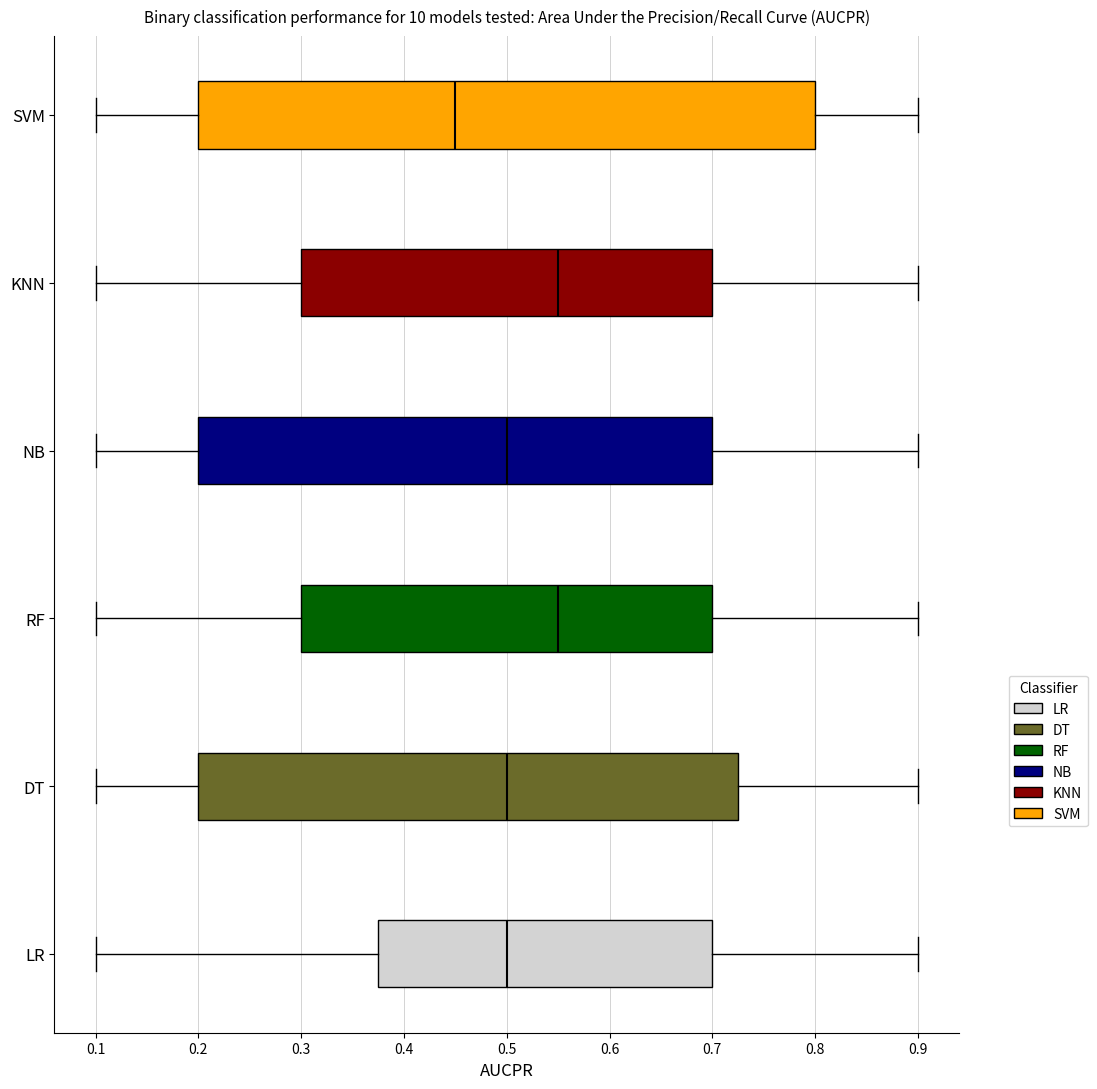

Reading bottom to top, read every box against the x-axis: the position of its median line, the range the box covers, and the ends of its whiskers. The values are not printed on the chart, so give them approximately, as read against the axis.

LR: median 0.50, box 0.38 to 0.70, whiskers 0.10 to 0.90
DT: median 0.50, box 0.20 to 0.73, whiskers 0.10 to 0.90
RF: median 0.55, box 0.30 to 0.70, whiskers 0.10 to 0.90
NB: median 0.50, box 0.20 to 0.70, whiskers 0.10 to 0.90
KNN: median 0.55, box 0.30 to 0.70, whiskers 0.10 to 0.90
SVM: median 0.45, box 0.20 to 0.80, whiskers 0.10 to 0.90